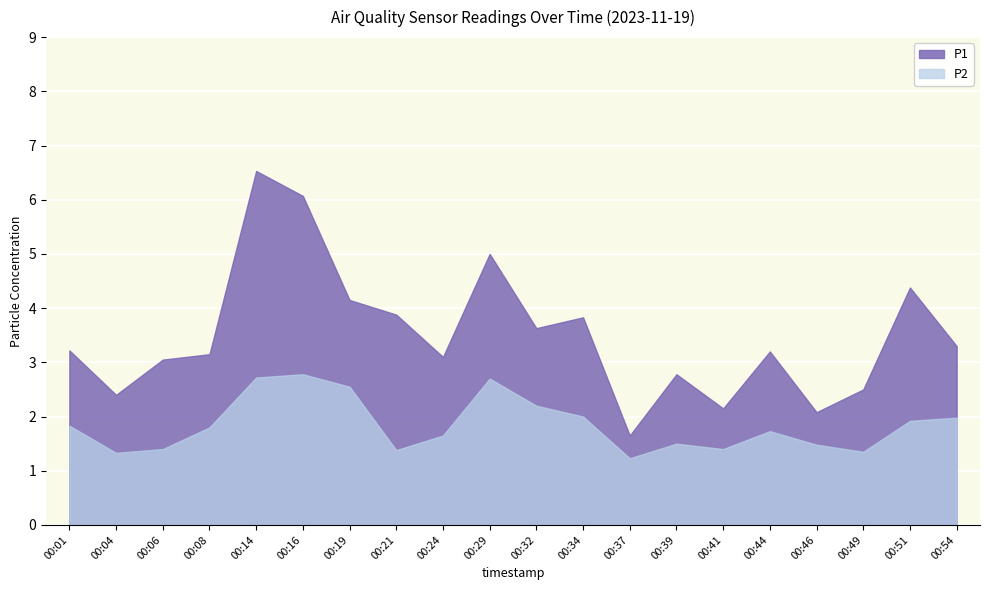

Where is P2 nearest to the value 2?

00:34